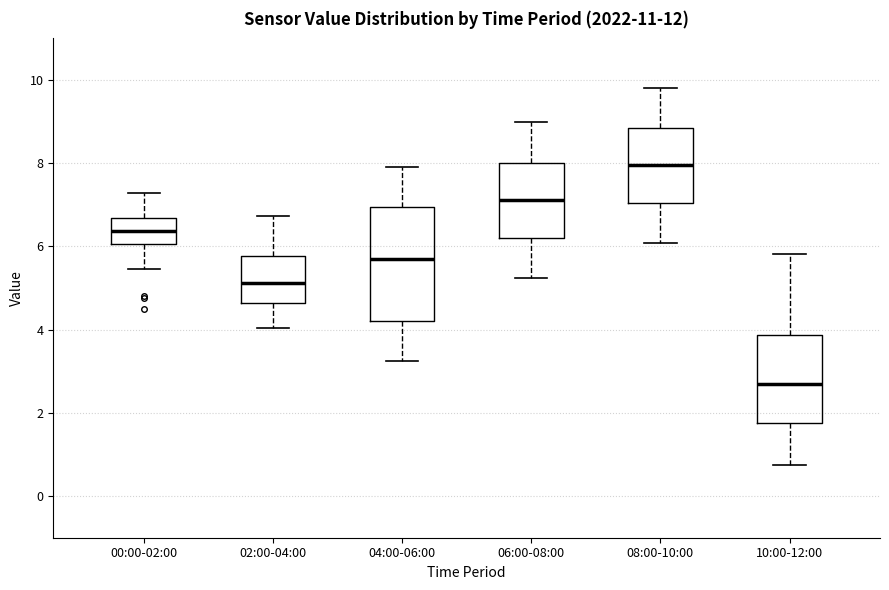

Which box's median line is the lowest?

10:00-12:00